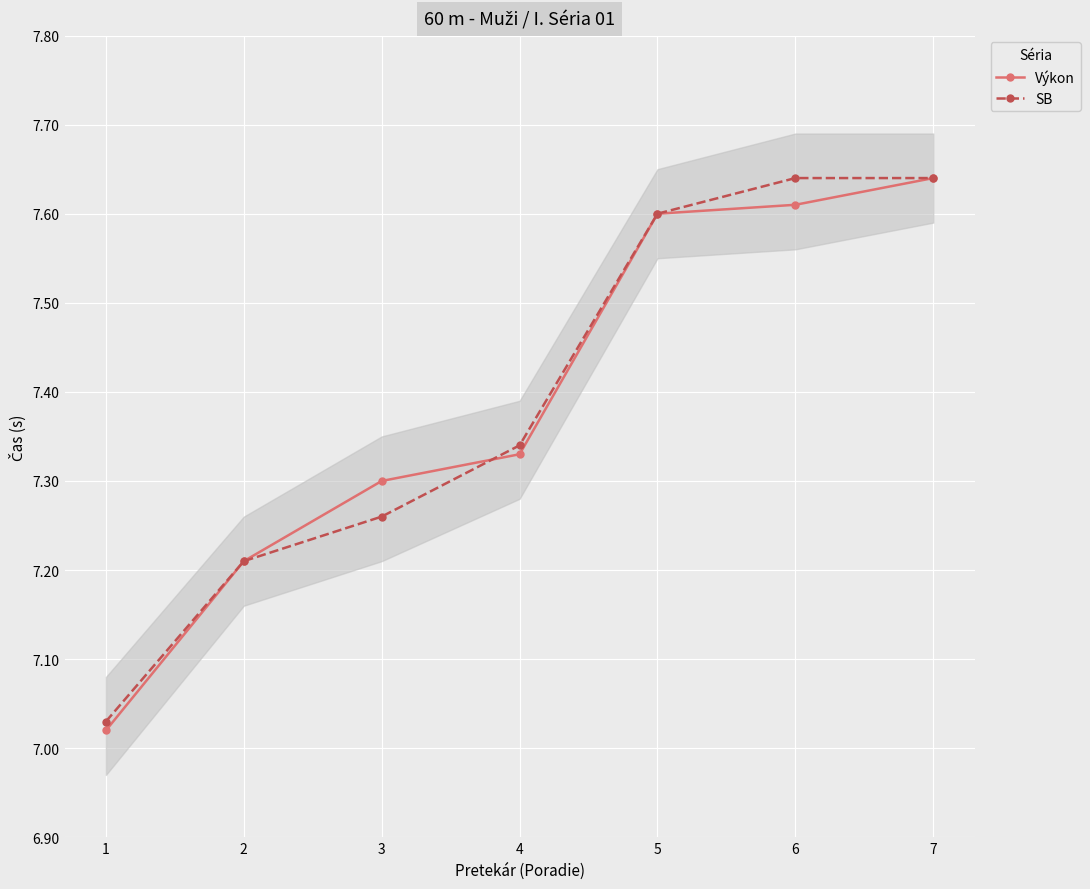

At which label does Výkon reach its minimum?

1